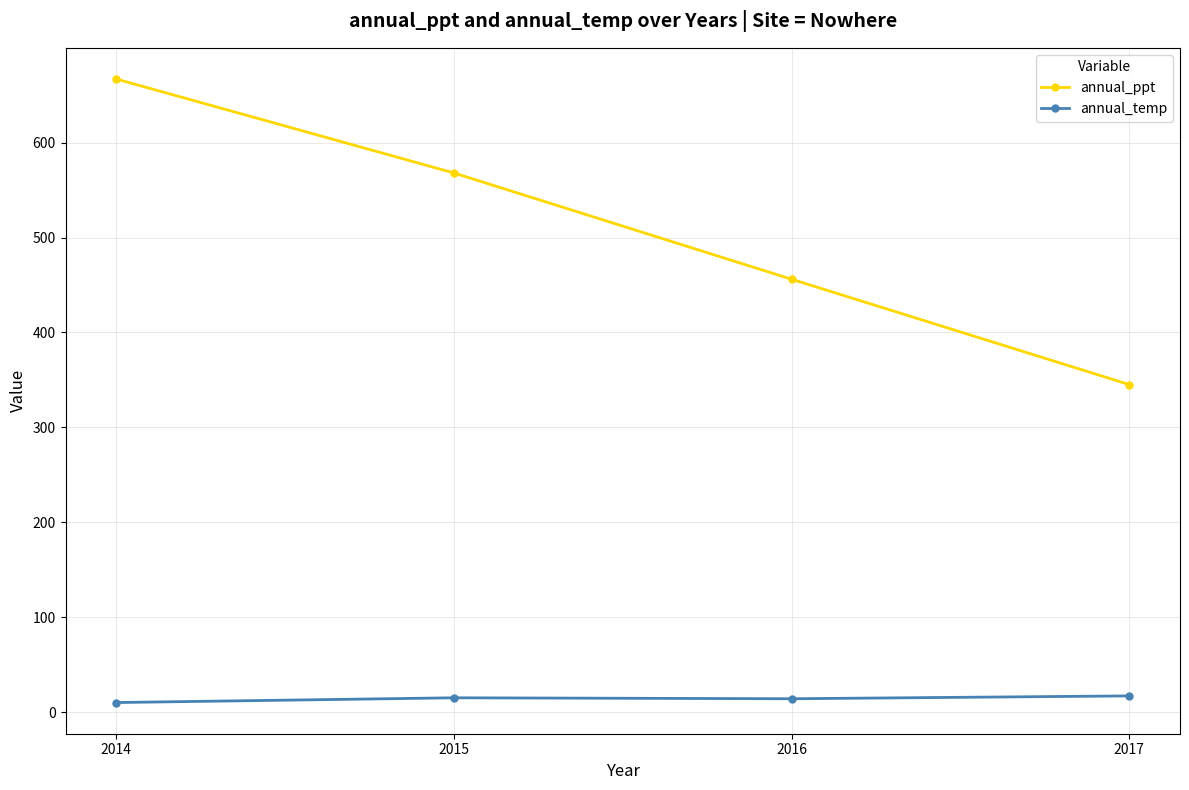

What is the difference between the highest and lowest values at 2017?

328